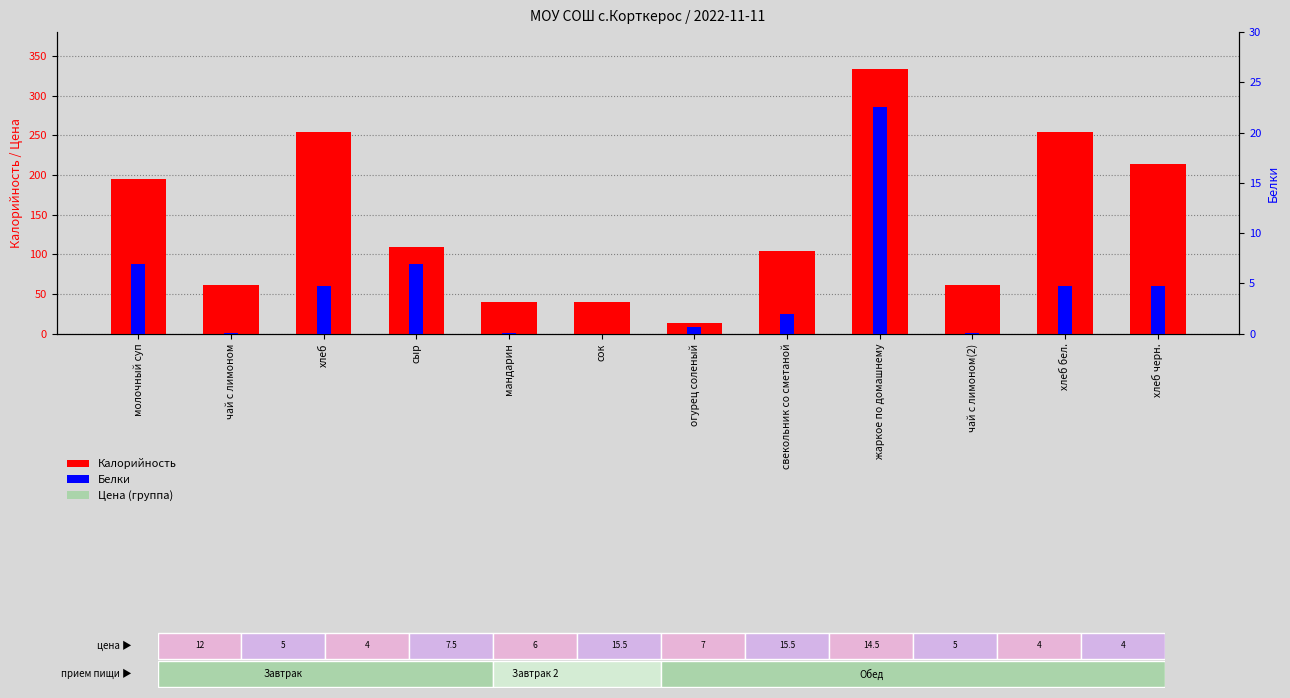

List the series in order of their overall mean, highest first.

Калорийность, Белки